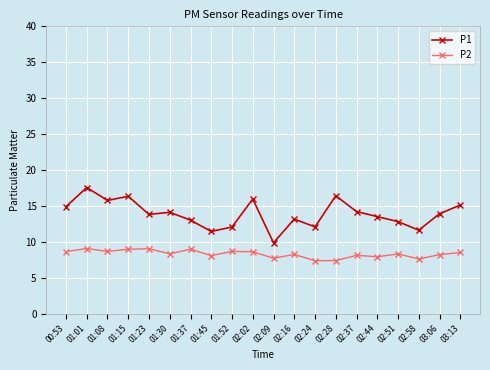

Is it true that P2 equals 8.3 at 02:51?

True